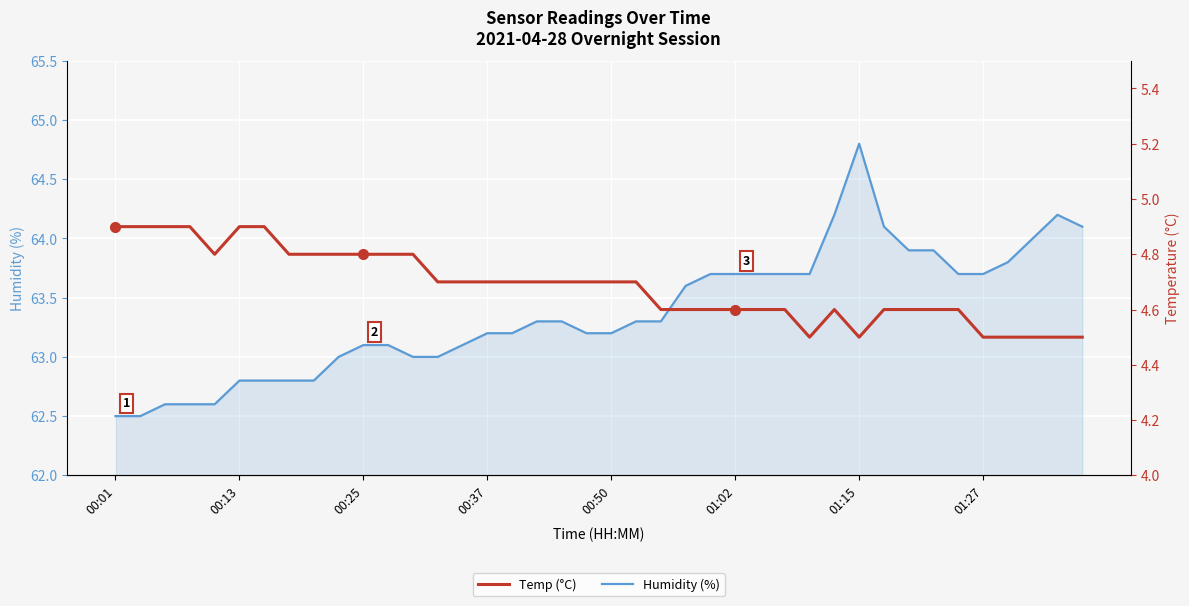

What is the maximum value for Humidity (%)?

64.8